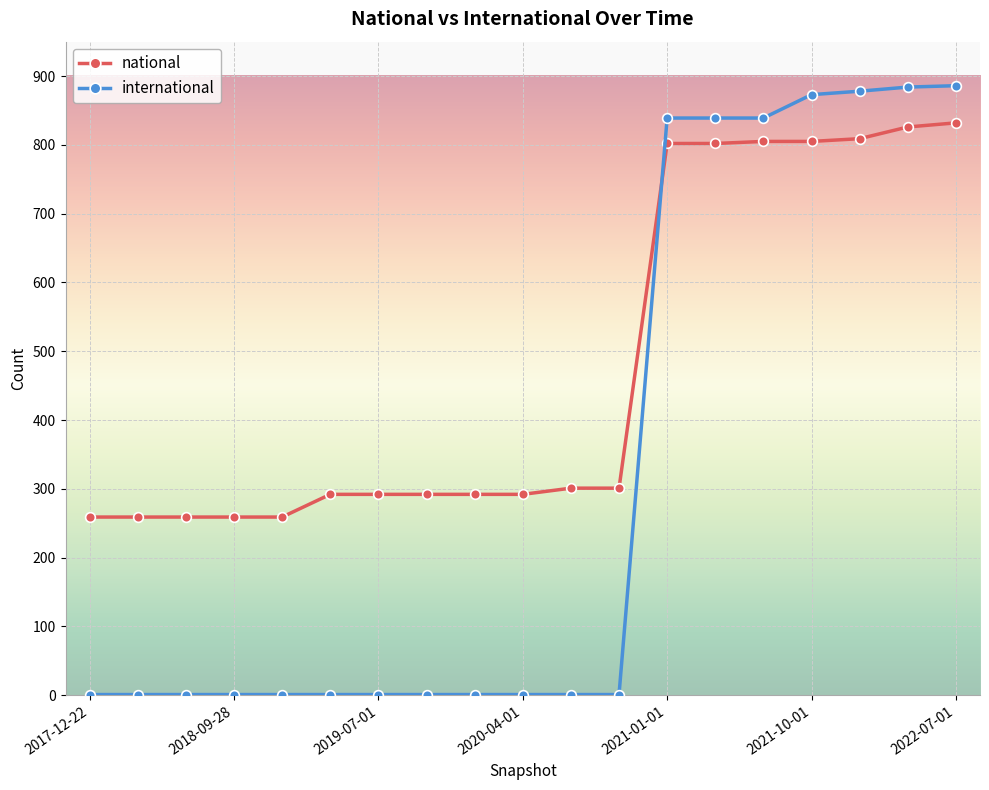

Which series has the largest total across all categories?

national